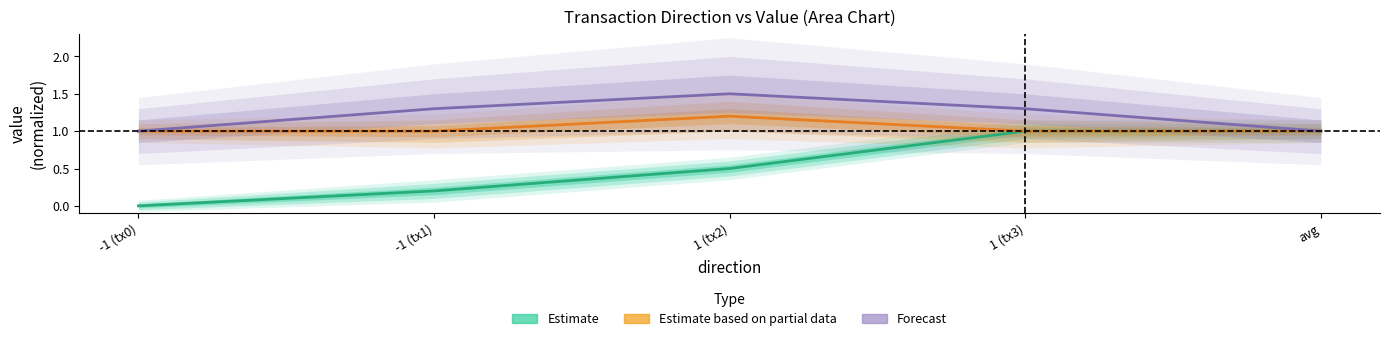

Where is Estimate nearest to the value 0?

-1 (tx0)